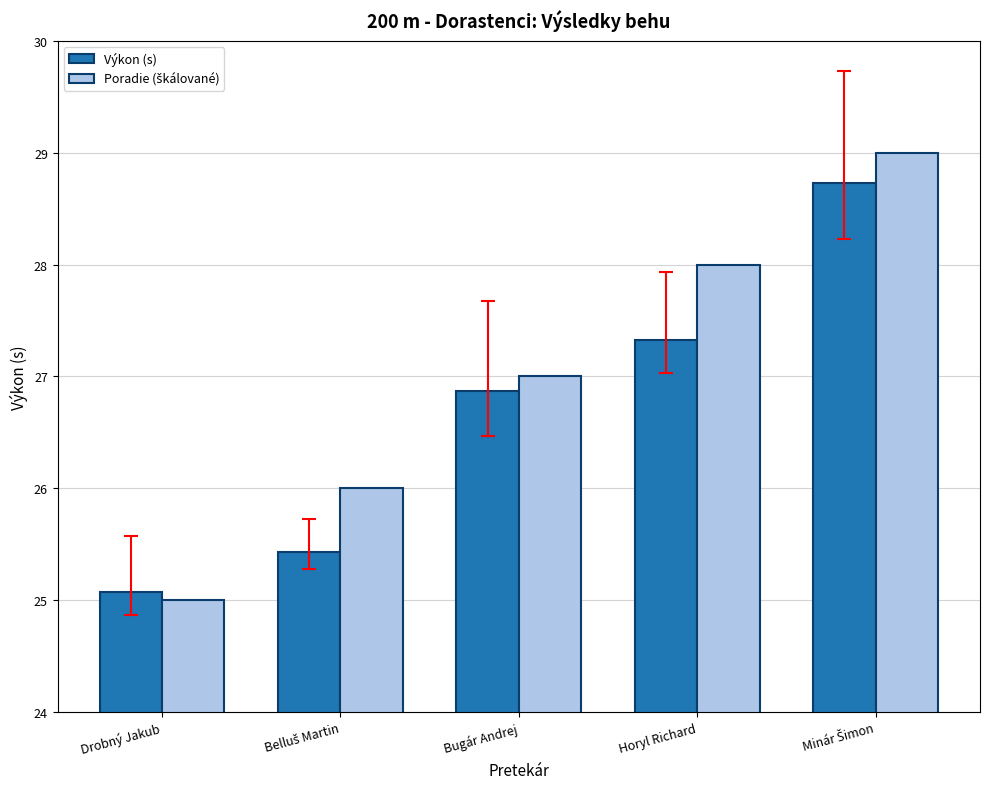

Read the Výkon (s) value at Horyl Richard.

27.3